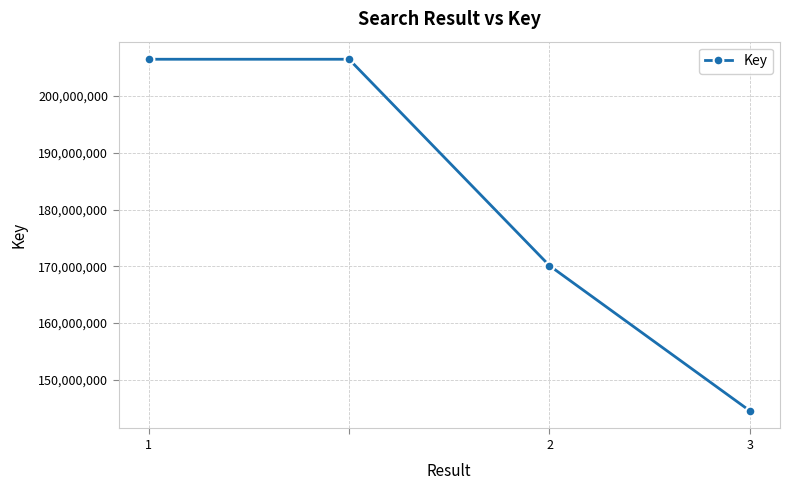

True or false: there are more than 2 points higher than both neighbors.

False